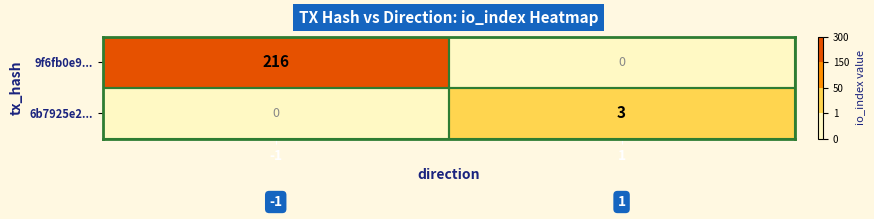

Rank the series by their average value, from lowest to highest.

6b7925e2..., 9f6fb0e9...